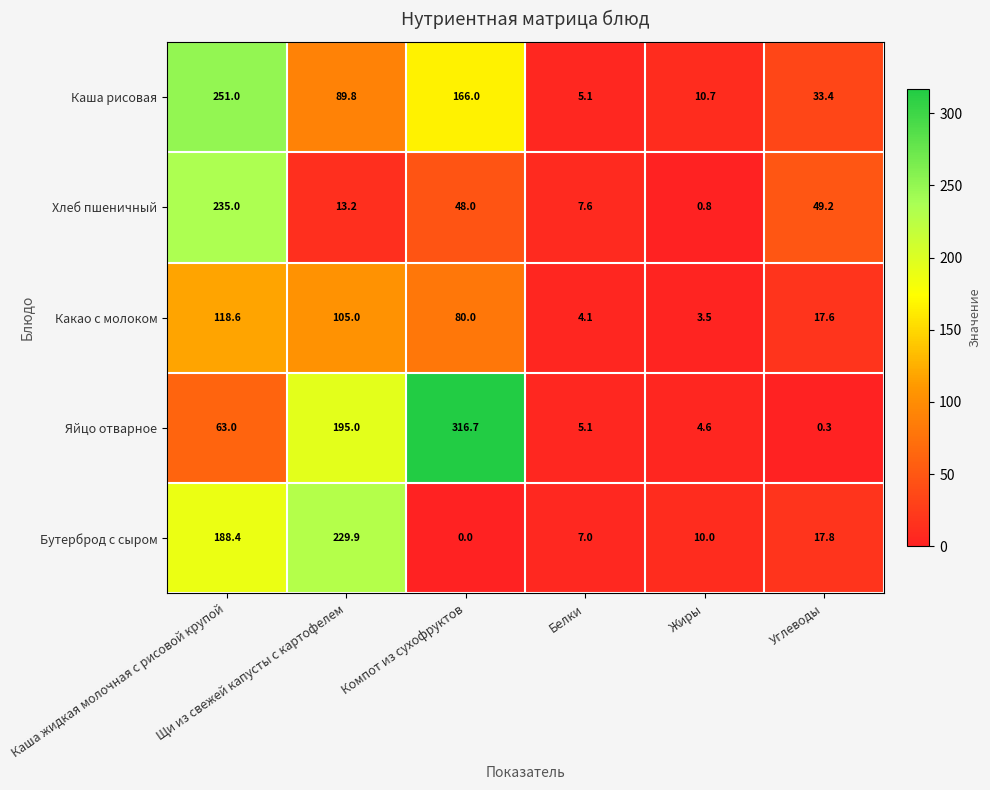

What is the maximum value shown in the chart?

316.7